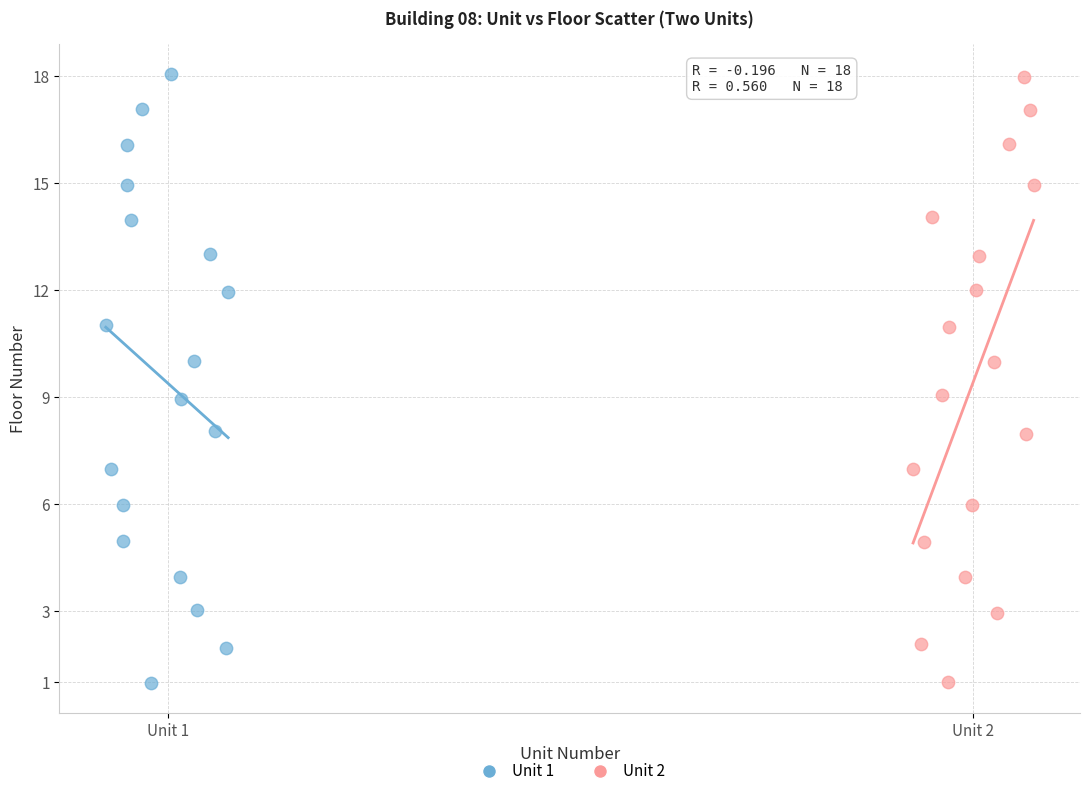

Which series has the largest Y range (max minus min)?

Unit 1